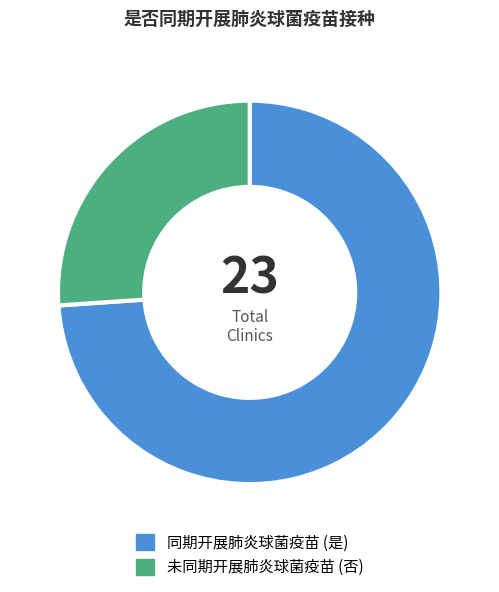

How many segments does this pie chart have?

2